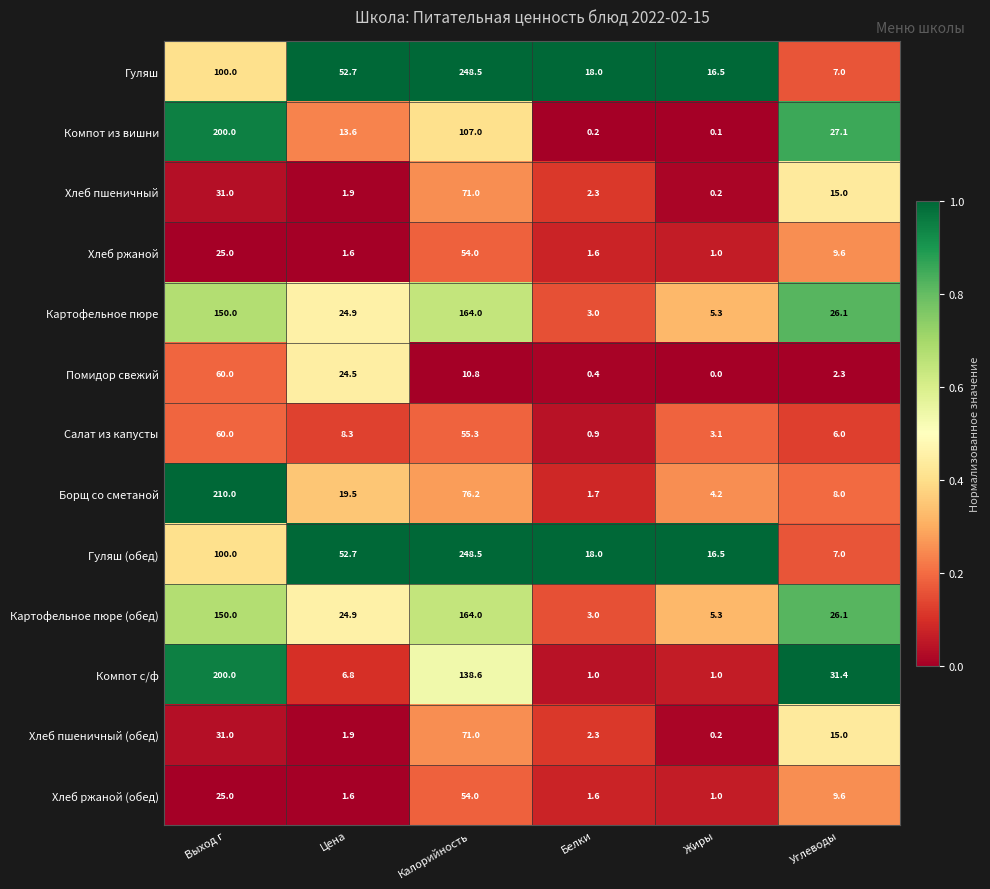

Is it true that Борщ со сметаной equals 32.2 at Цена?

False